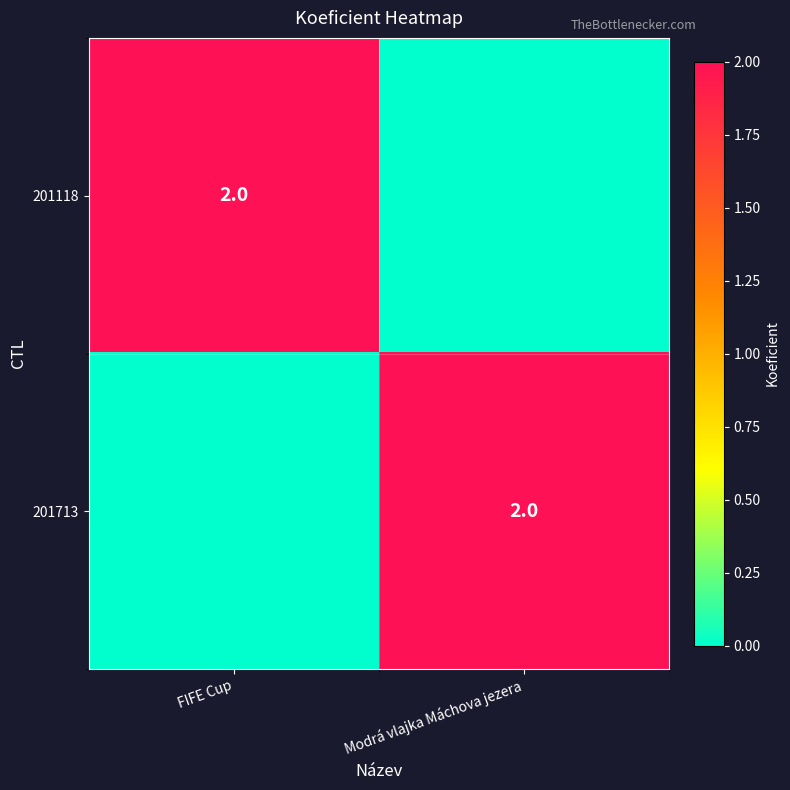

The value of 201118 at FIFE Cup is 2. True or false?

True